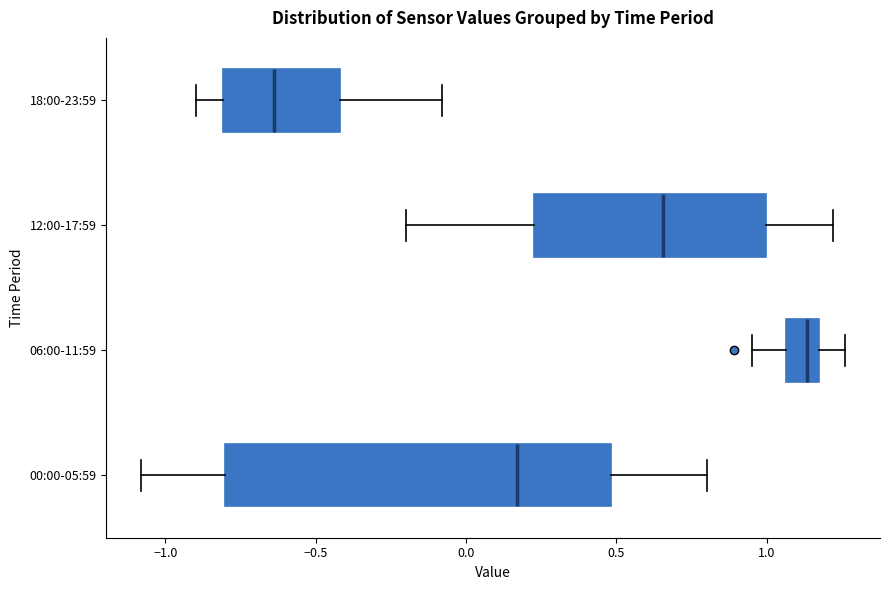

Reading bottom to top, read every box against the x-axis: the position of its median line, the range the box covers, and the ends of its whiskers. The values are not printed on the chart, so give them approximately, as read against the axis.

00:00-05:59: median 0.15, box -0.80 to 0.50, whiskers -1.10 to 0.80
06:00-11:59: median 1.15 (just left of the box's right edge), box 1.05 to 1.15, whiskers 0.95 to 1.25
12:00-17:59: median 0.65, box 0.25 to 1.00, whiskers -0.20 to 1.20
18:00-23:59: median -0.65, box -0.80 to -0.40, whiskers -0.90 to -0.10